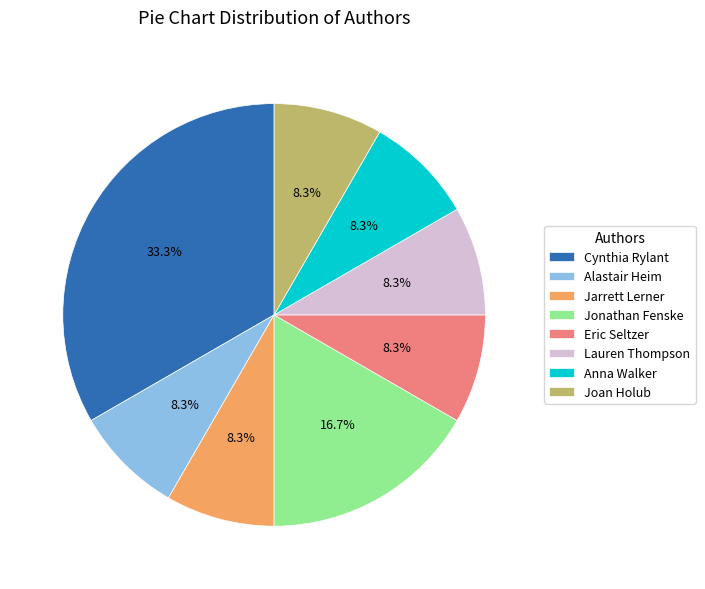

Which slice is the largest?

Cynthia Rylant